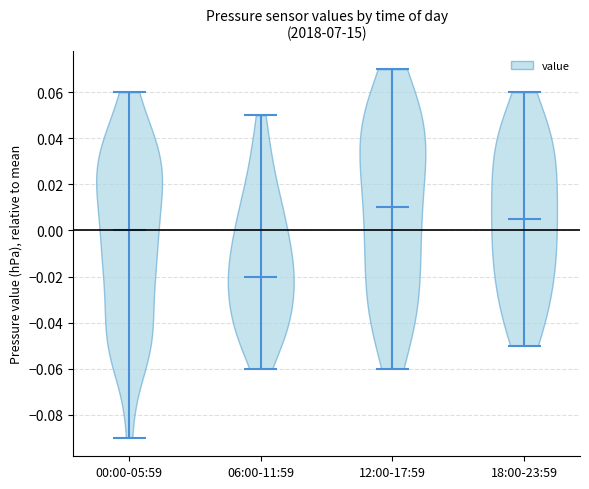

What is the lowest point the violin for 06:00-11:59 reaches on the y-axis? The values are not printed on the chart, so give them approximately, as read against the axis.

-0.060